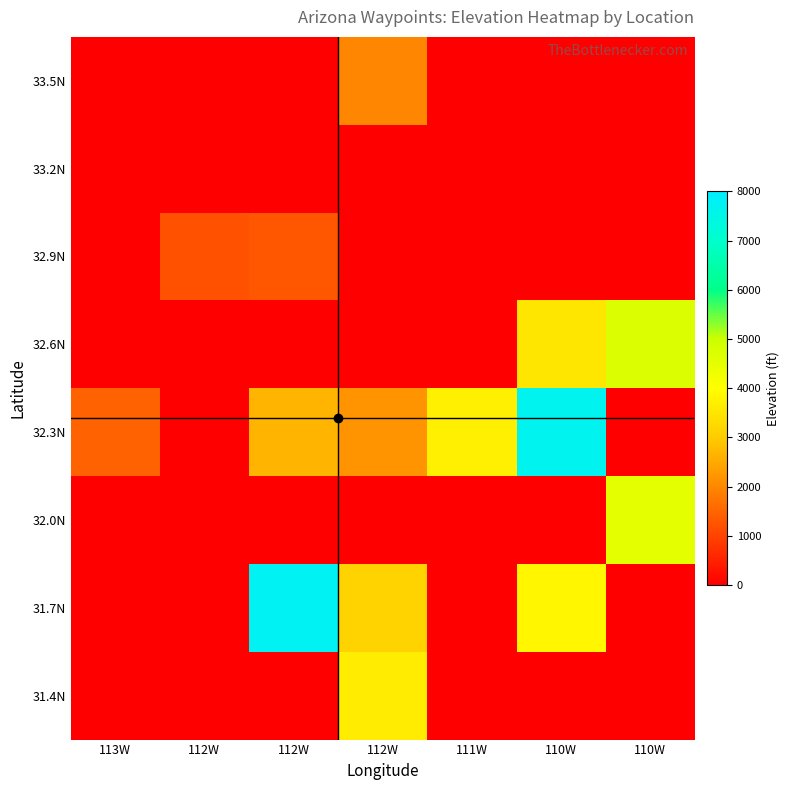

Which has a higher value, 111W or 112W?

112W